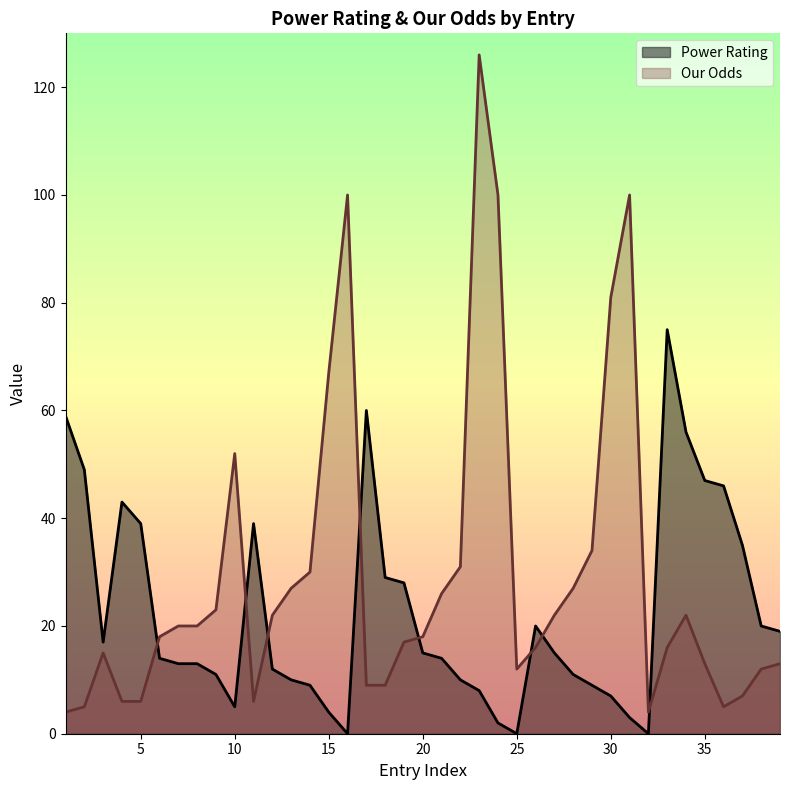

Which series changed the most between 3 and 26?

Power Rating